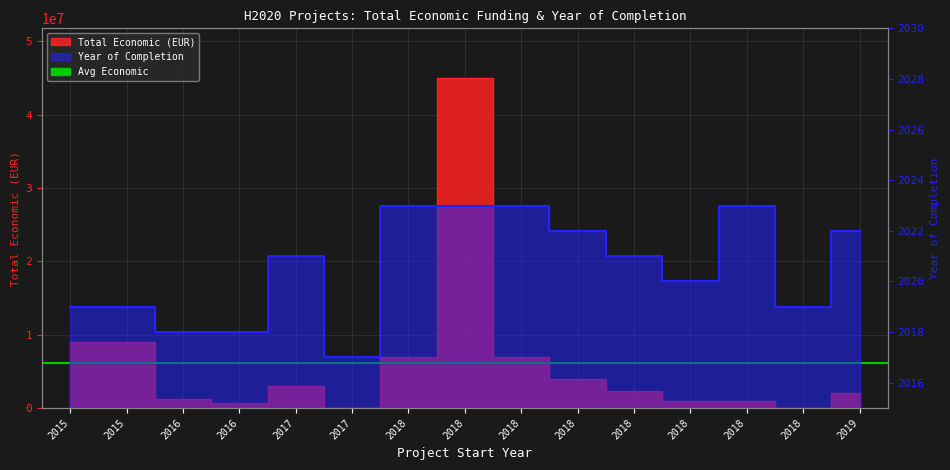

What is the average value of the Total economic series?

6160118